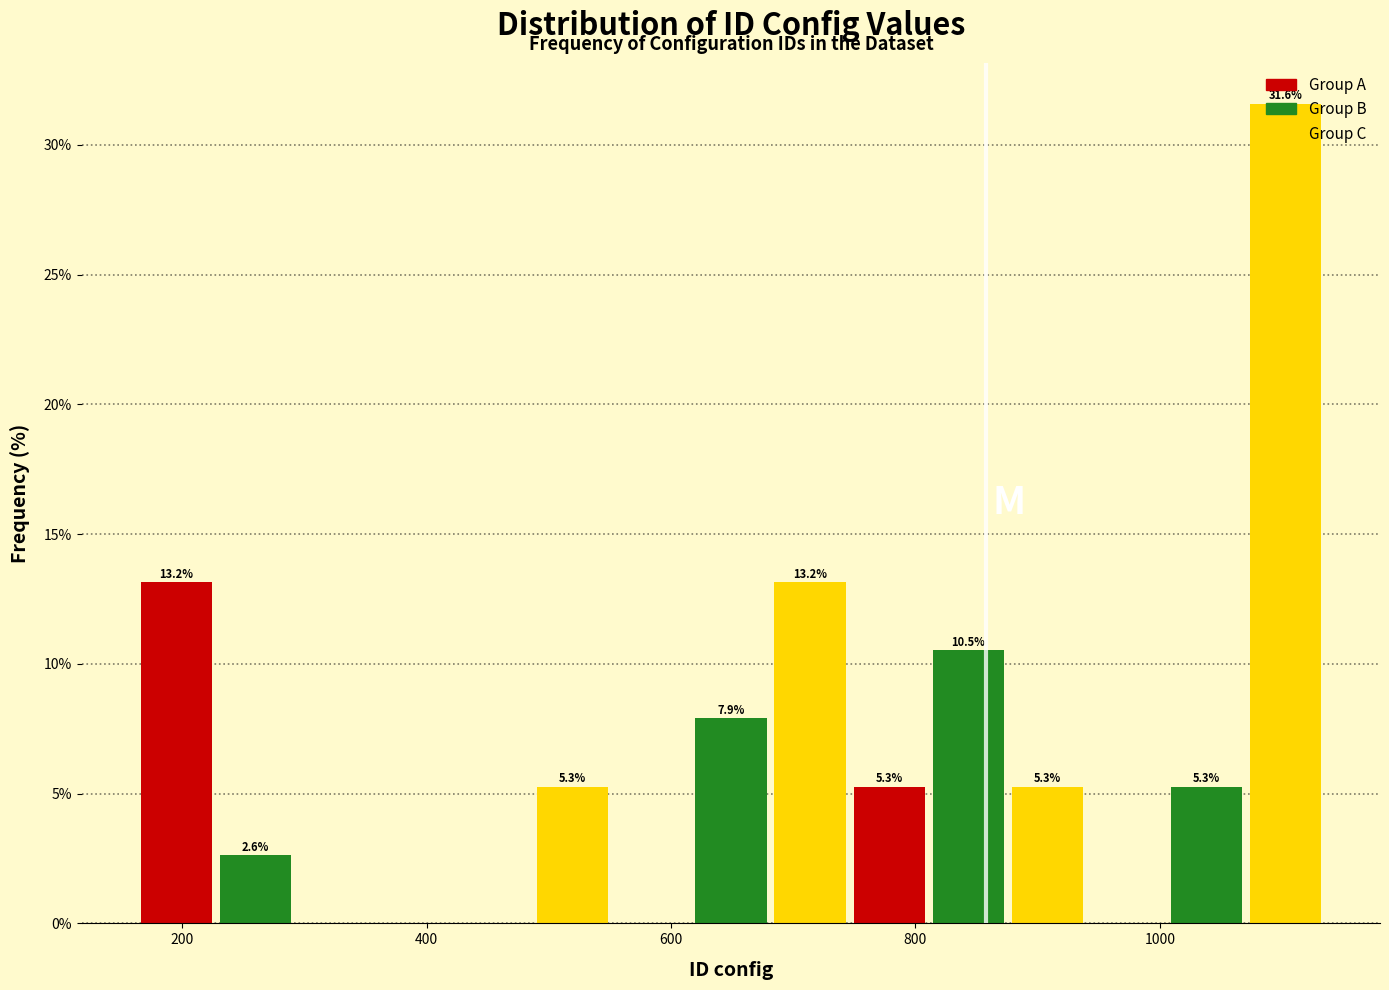

Around what value on the x-axis is the tallest bar? Give the approximate position of its centre, as read against the axis.

1100